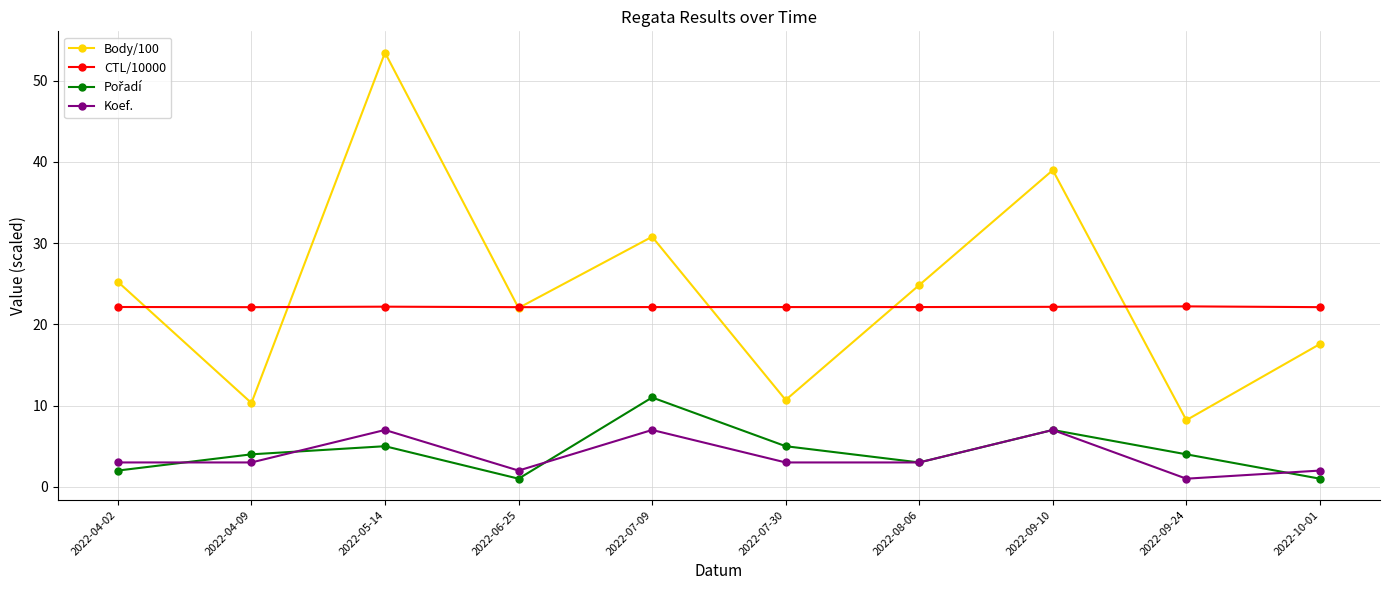

What is the minimum value for Body/100?

8.2